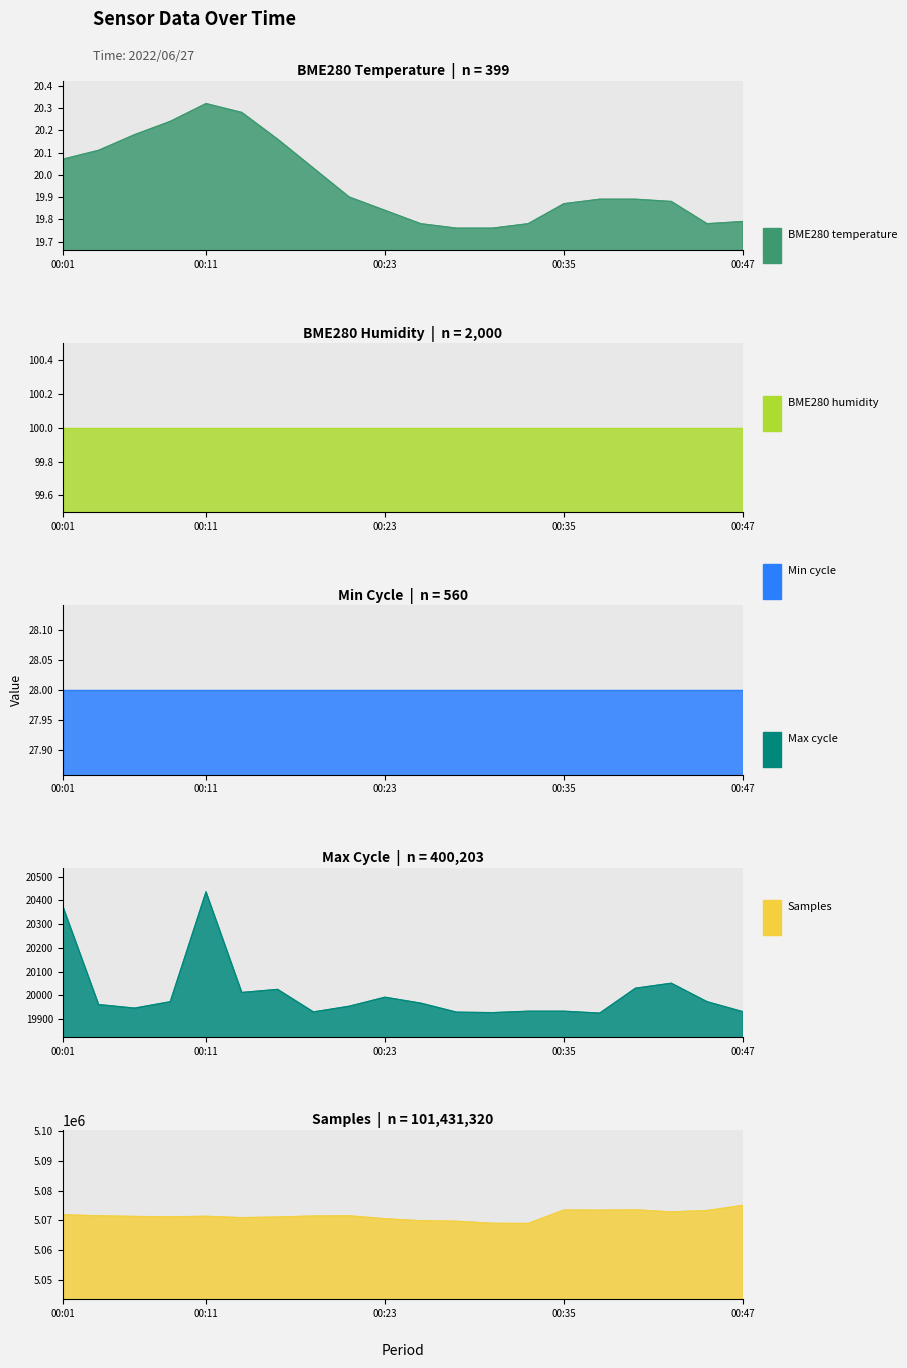

At which category is the sum across all series the highest?

00:47